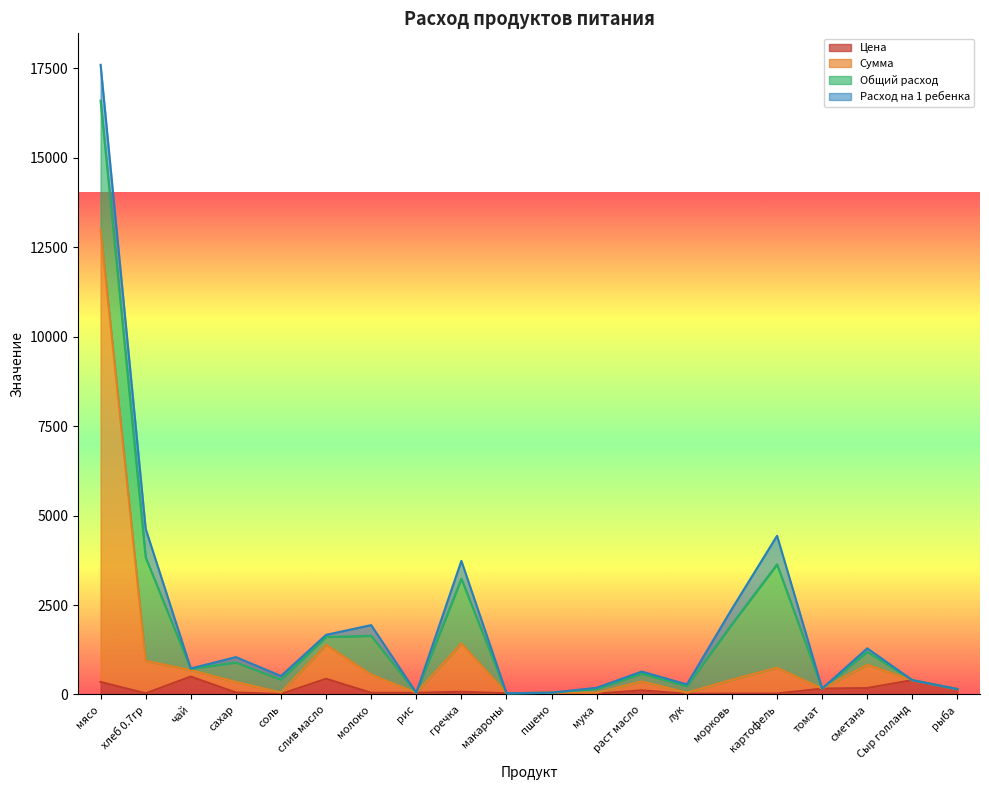

The Цена series shows 438.9 at слив масло. True or false?

True